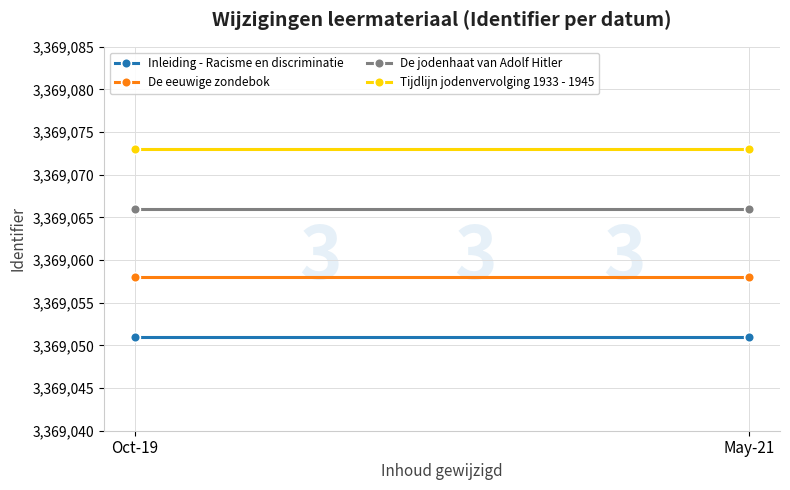

What is the label of the 1st point from the right?

May-21